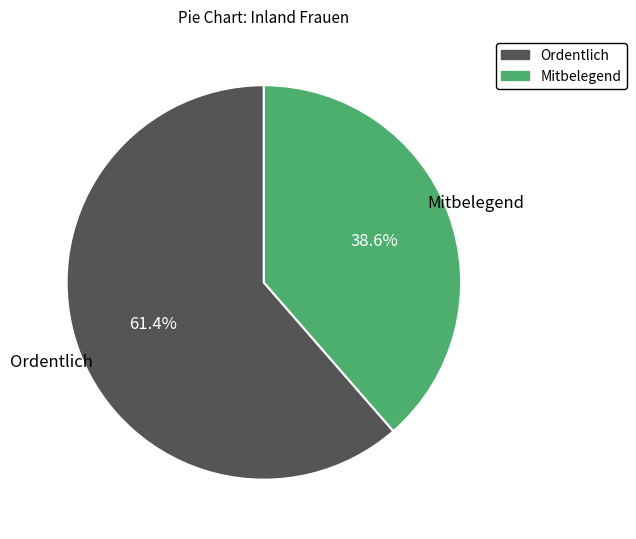

The Ordentlich slice represents 46% of the pie. True or false?

False